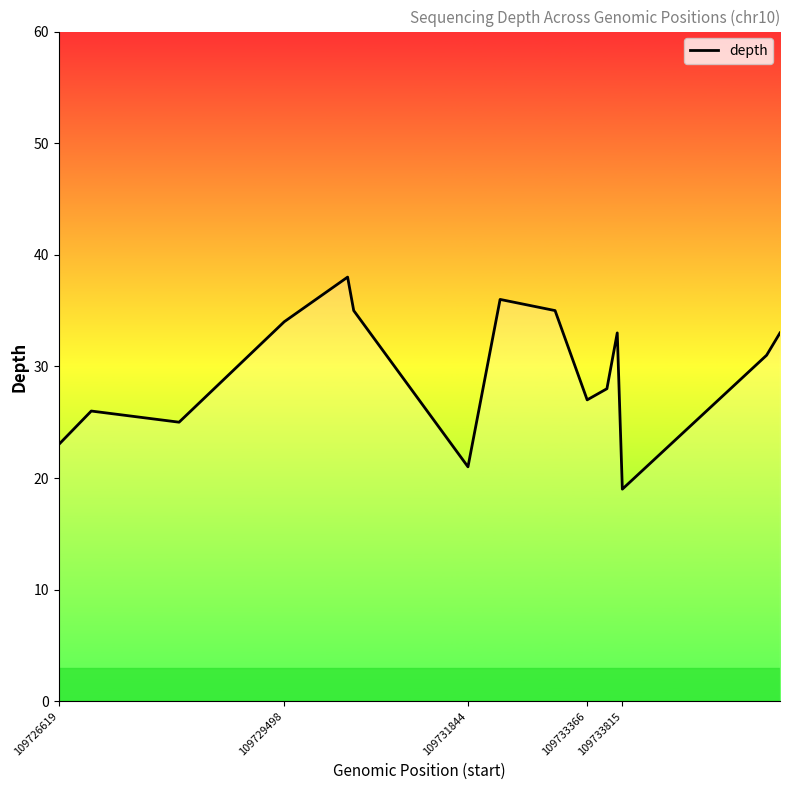

What is the difference between the maximum and minimum values?

19